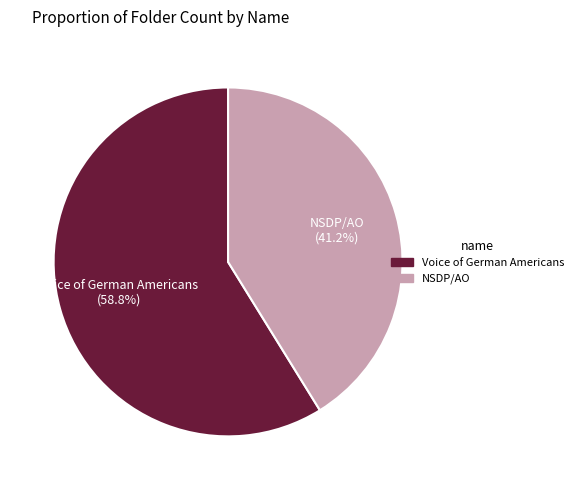

What percentage is NOT represented by NSDP/AO?

58.8%